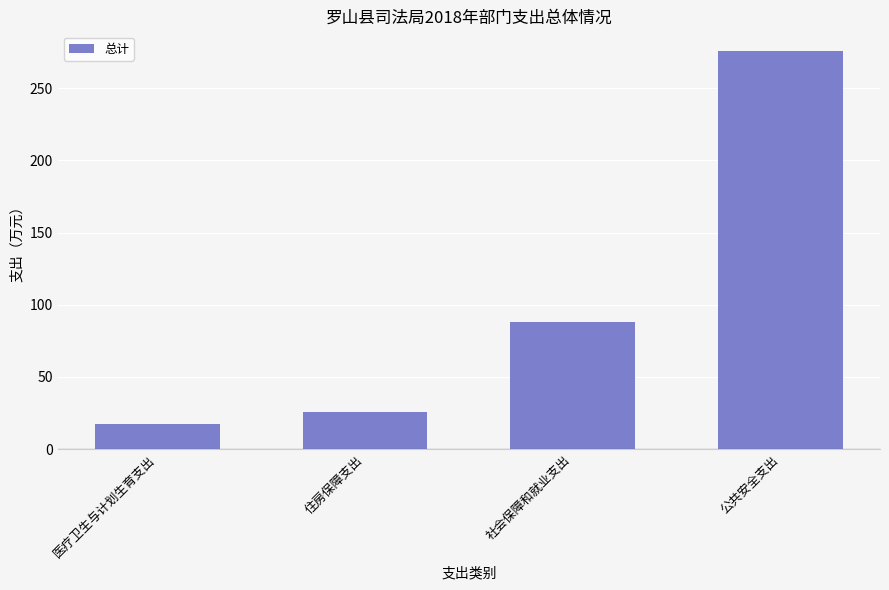

Reading left to right, extract all data points from this chart.

医疗卫生与计划生育支出=17.2	住房保障支出=25.8	社会保障和就业支出=88.3	公共安全支出=275.6